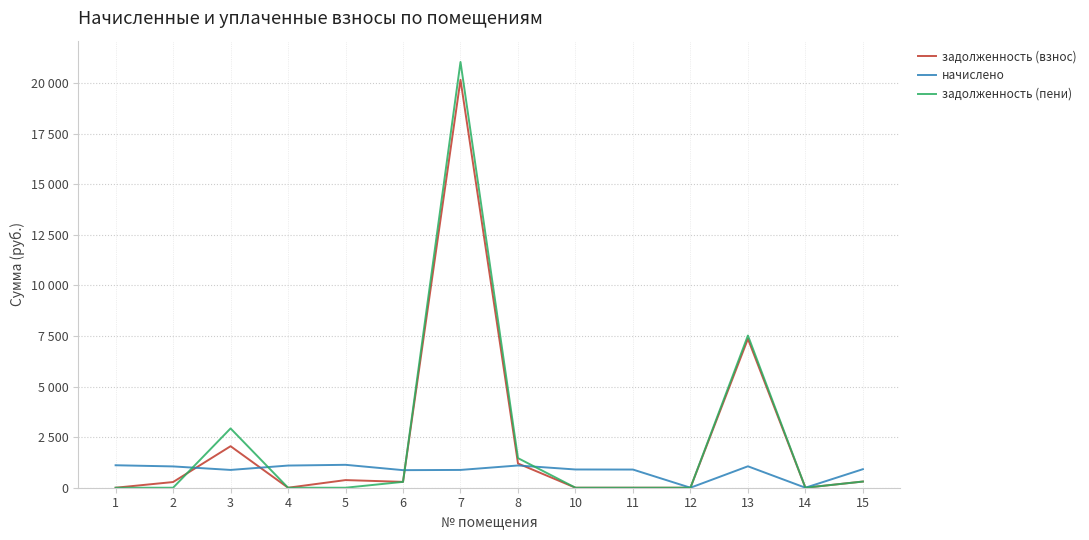

How many times do задолженность (пени) and начислено cross each other?

4